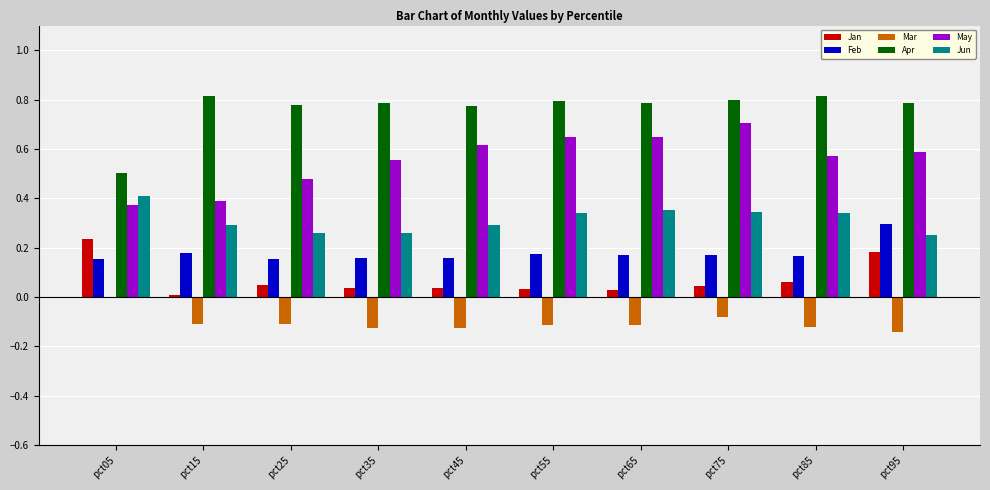

Is the value of Apr at pct55 greater than the value of May at pct25?

Yes